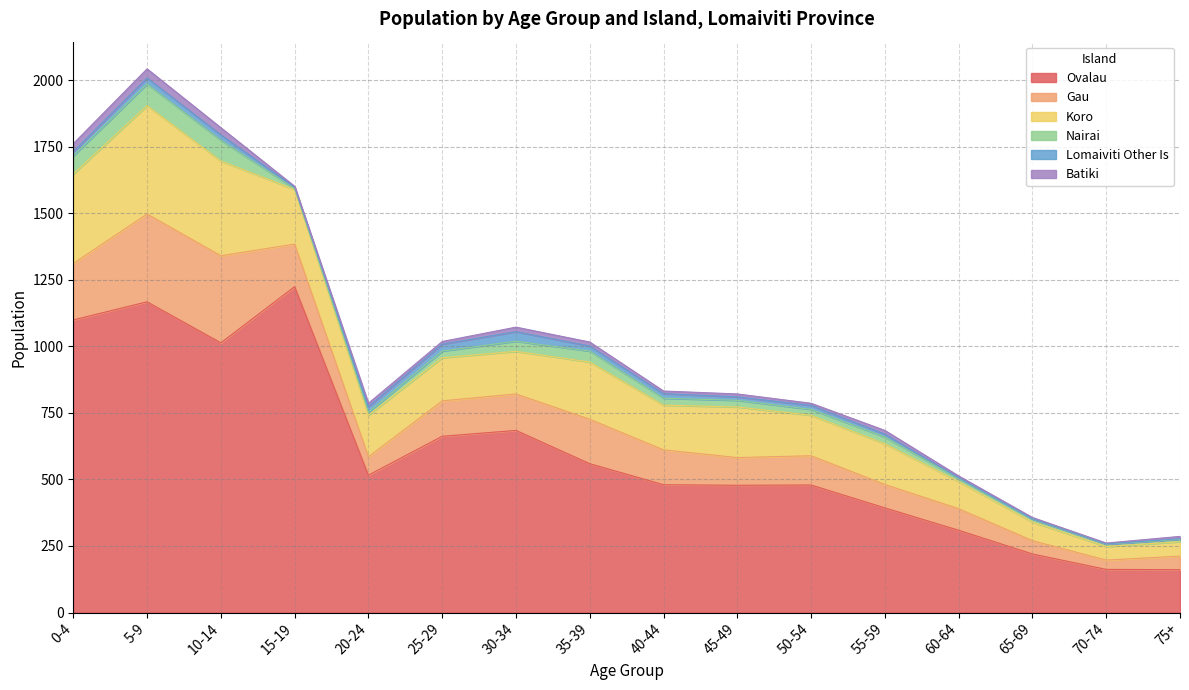

Where is Lomaiviti Other Is nearest to the value 18?

35-39